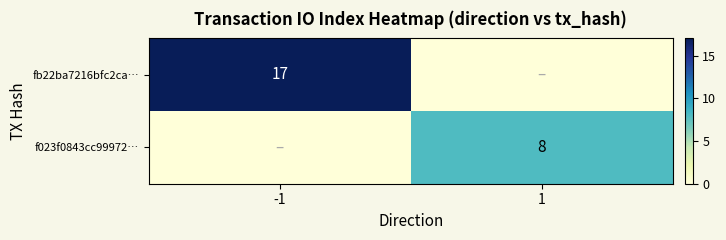

True or false: fb22ba7216bfc2ca… has a value of 17 at -1.

True